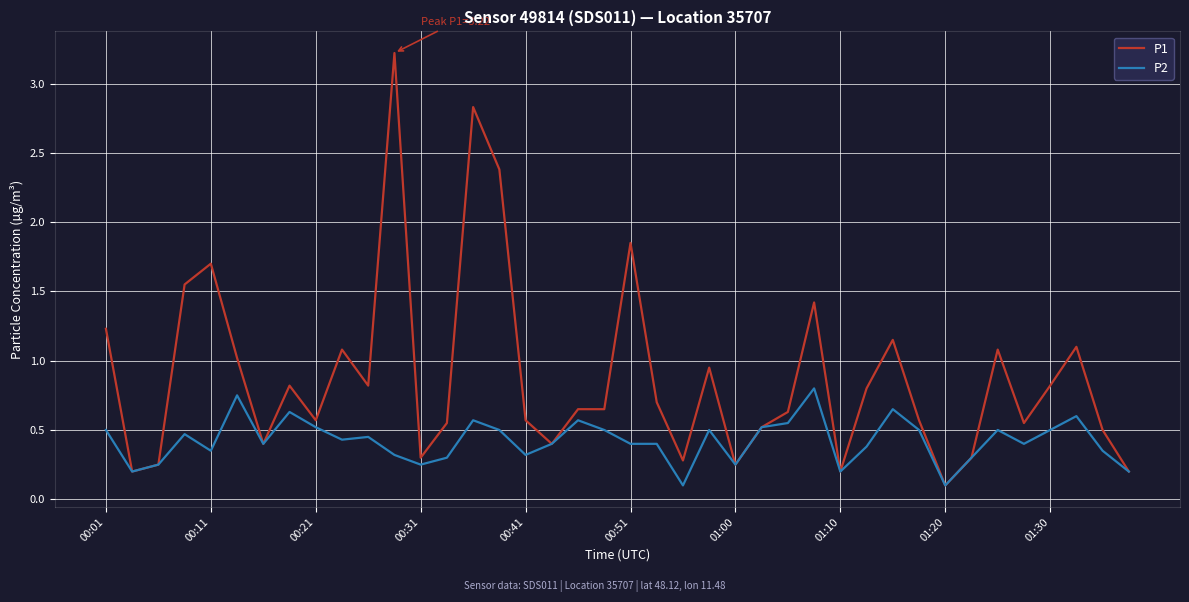

Which series has the largest total across all categories?

P1